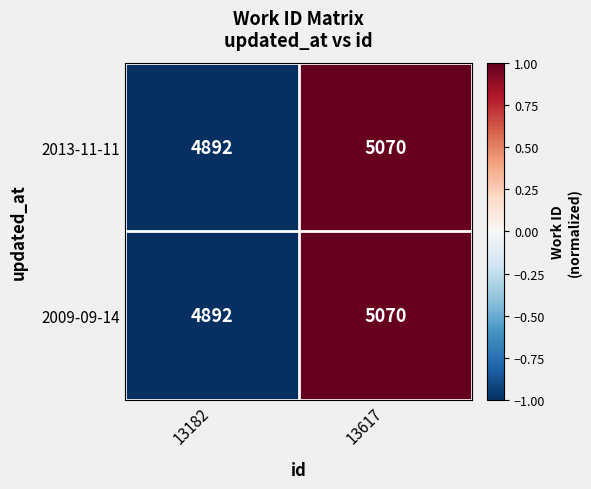

Which label corresponds to the largest value in the chart?

13617